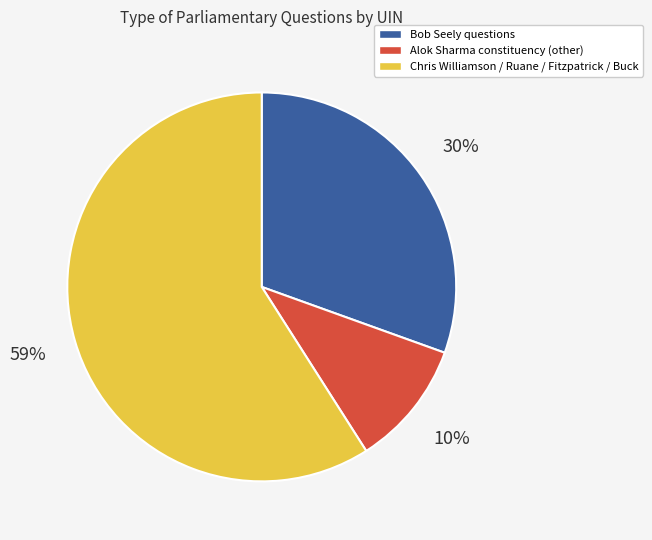

To the nearest percent, what is the average slice percentage?

33%